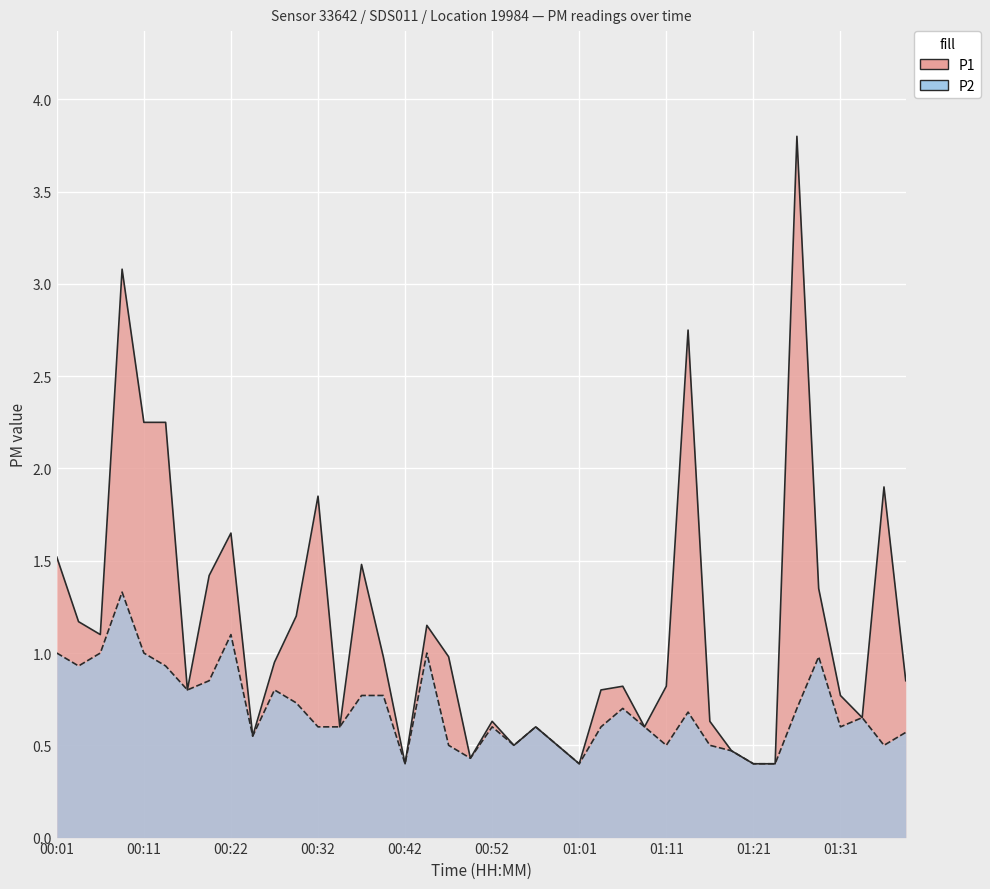

The value of P2 at 01:13 is 0.7. True or false?

True